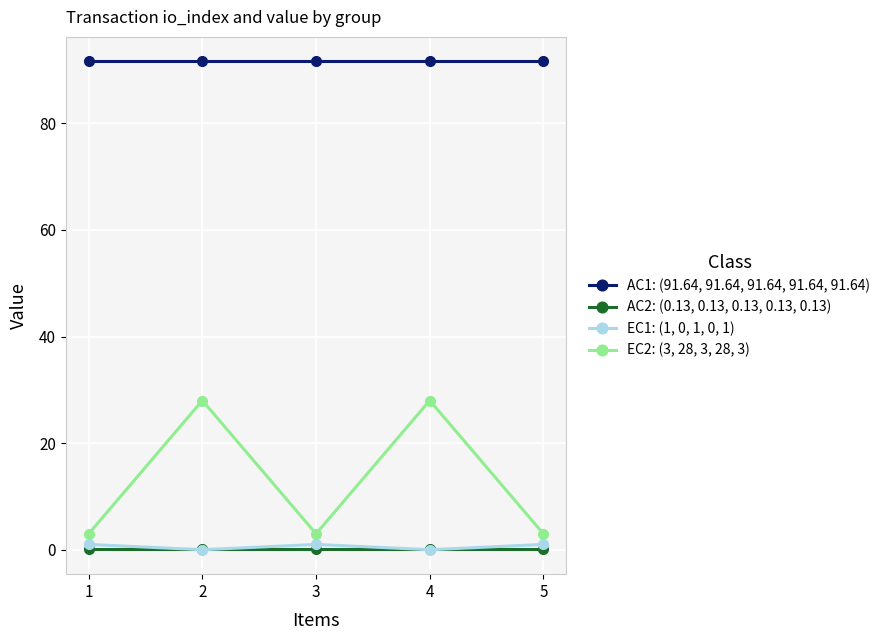

True or false: AC1: (91.64, 91.64, 91.64, 91.64, 91.64) and AC2: (0.13, 0.13, 0.13, 0.13, 0.13) intersect in this chart.

False